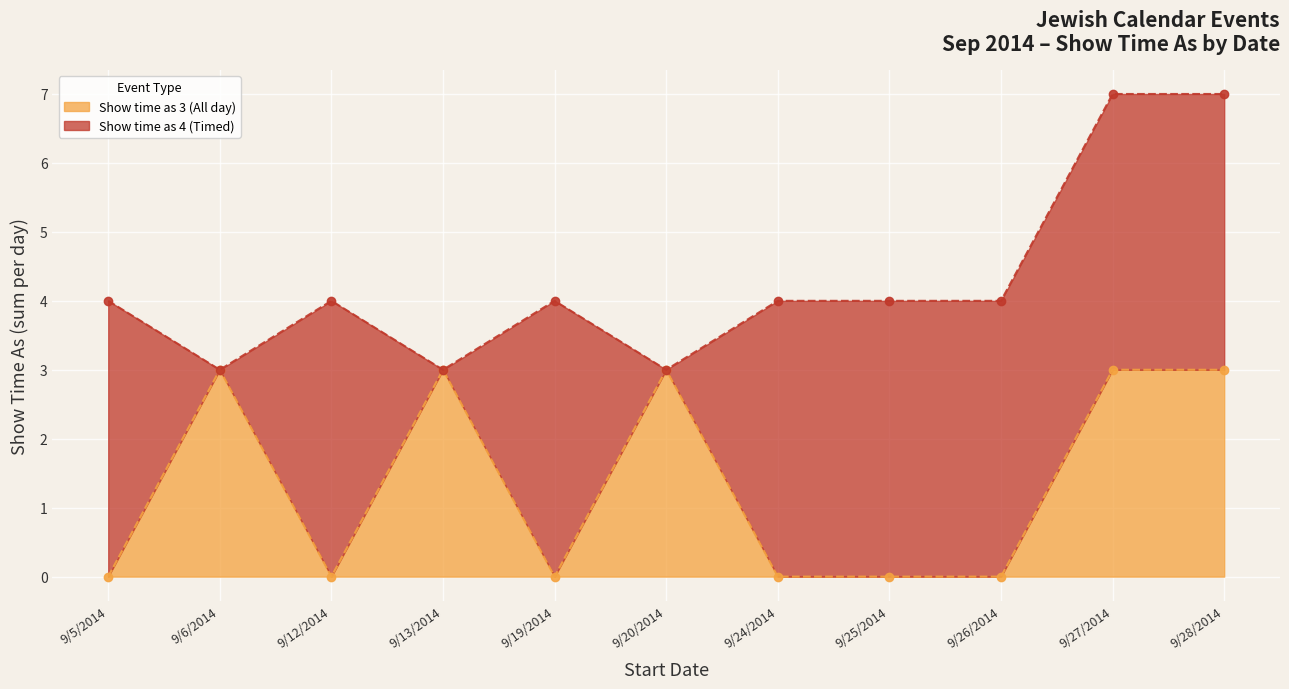

Count the values in the range 0 to 3.

11